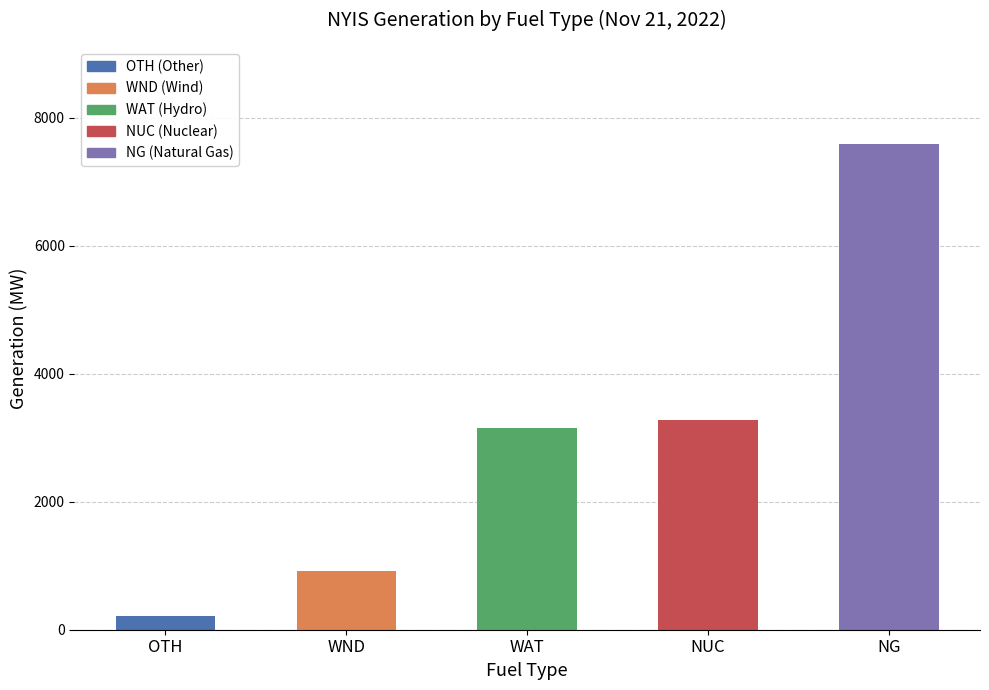

What is the sum of the values at OTH and NUC?

3495.5